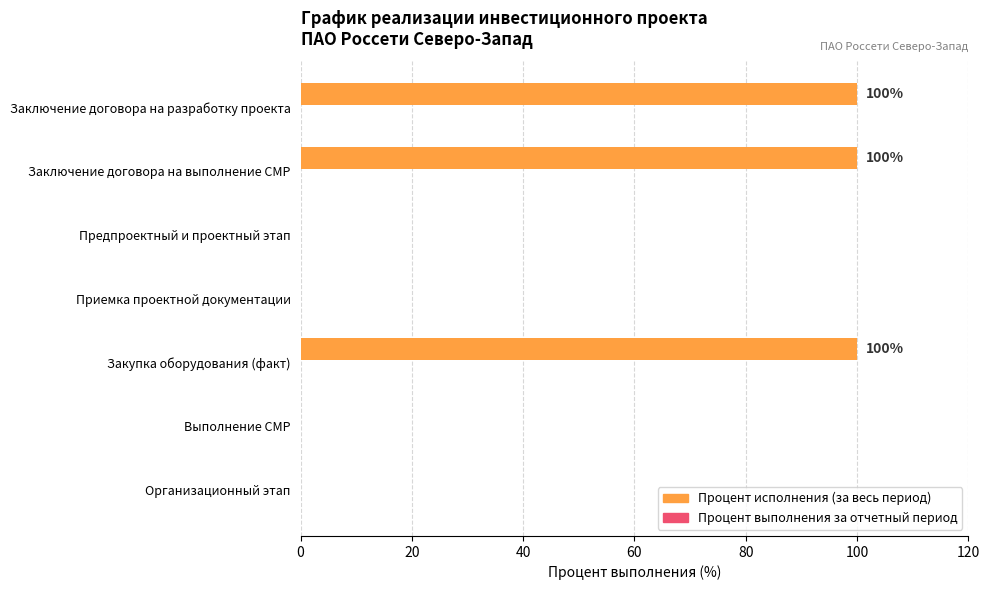

What is the change in value from Заключение договора на выполнение СМР to Приемка проектной документации?

-100